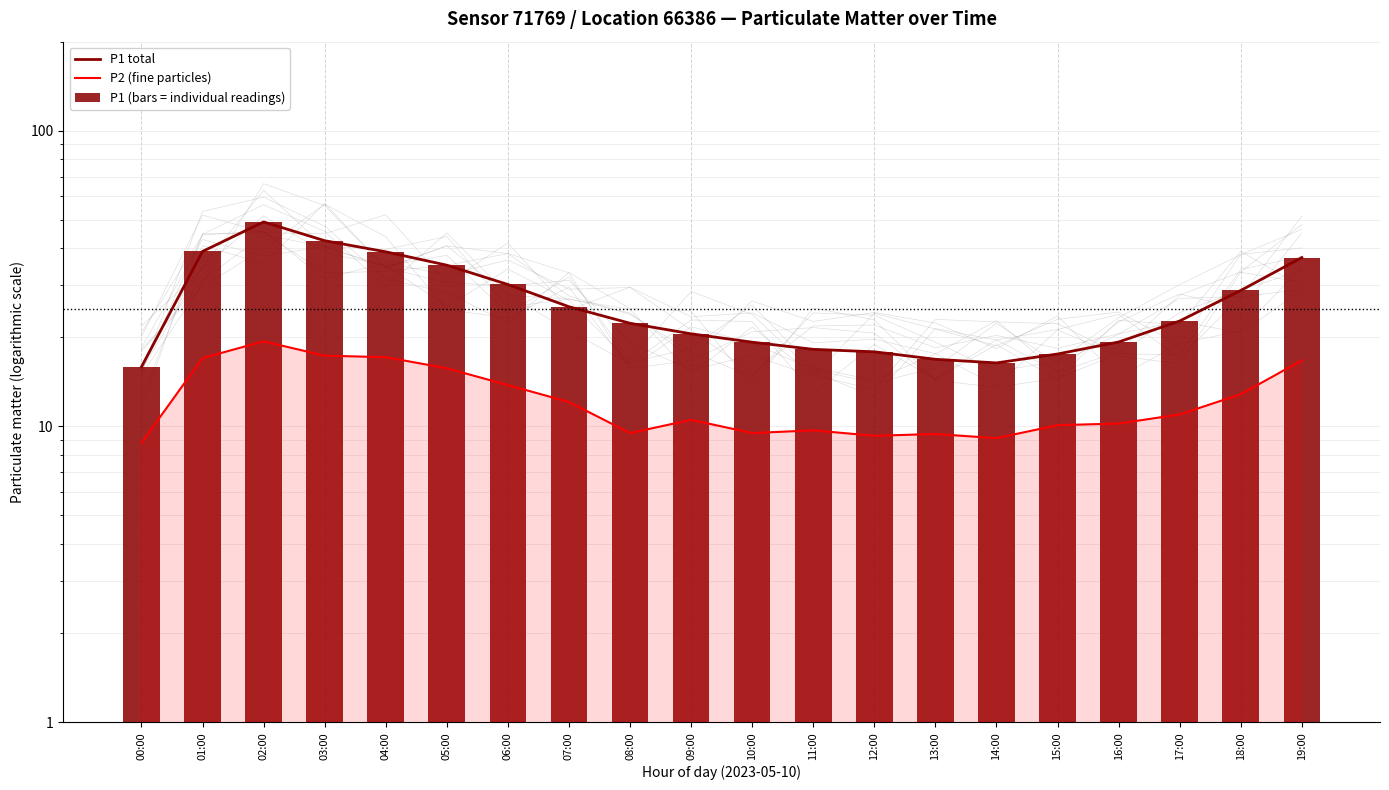

At which label does P2 (fine particles) first exceed 10?

01:00